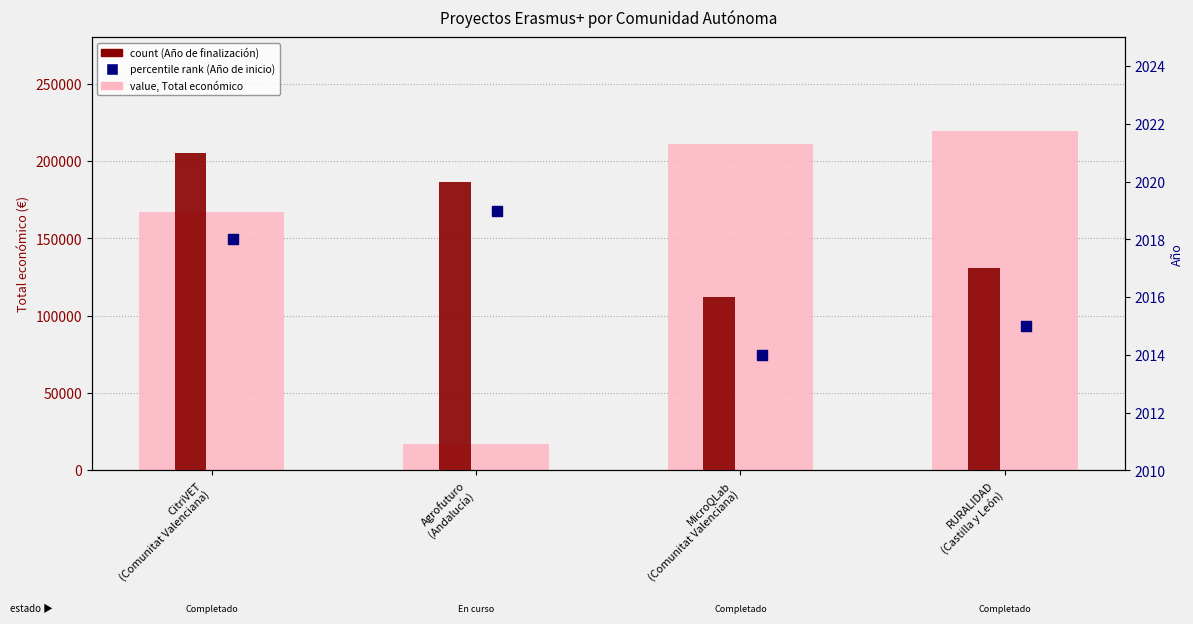

Which series reaches the minimum Y coordinate?

percentile rank (Año de inicio)